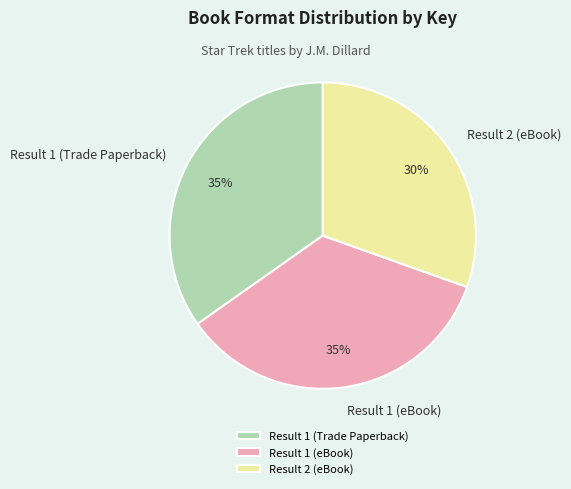

What percentage is the Result 2 (eBook) slice, to the nearest percent?

30%